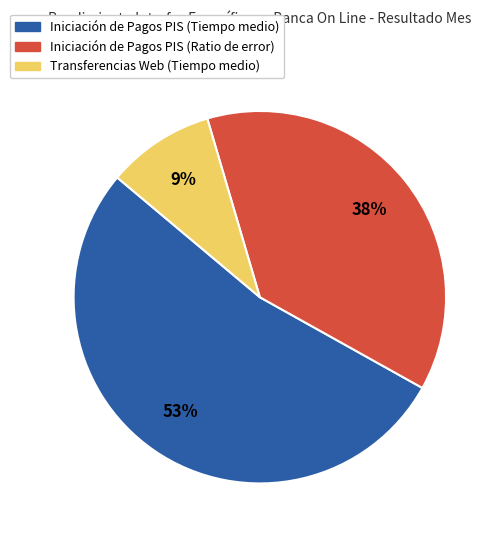

The Iniciación de Pagos PIS (Tiempo medio) slice represents 42% of the pie. True or false?

False